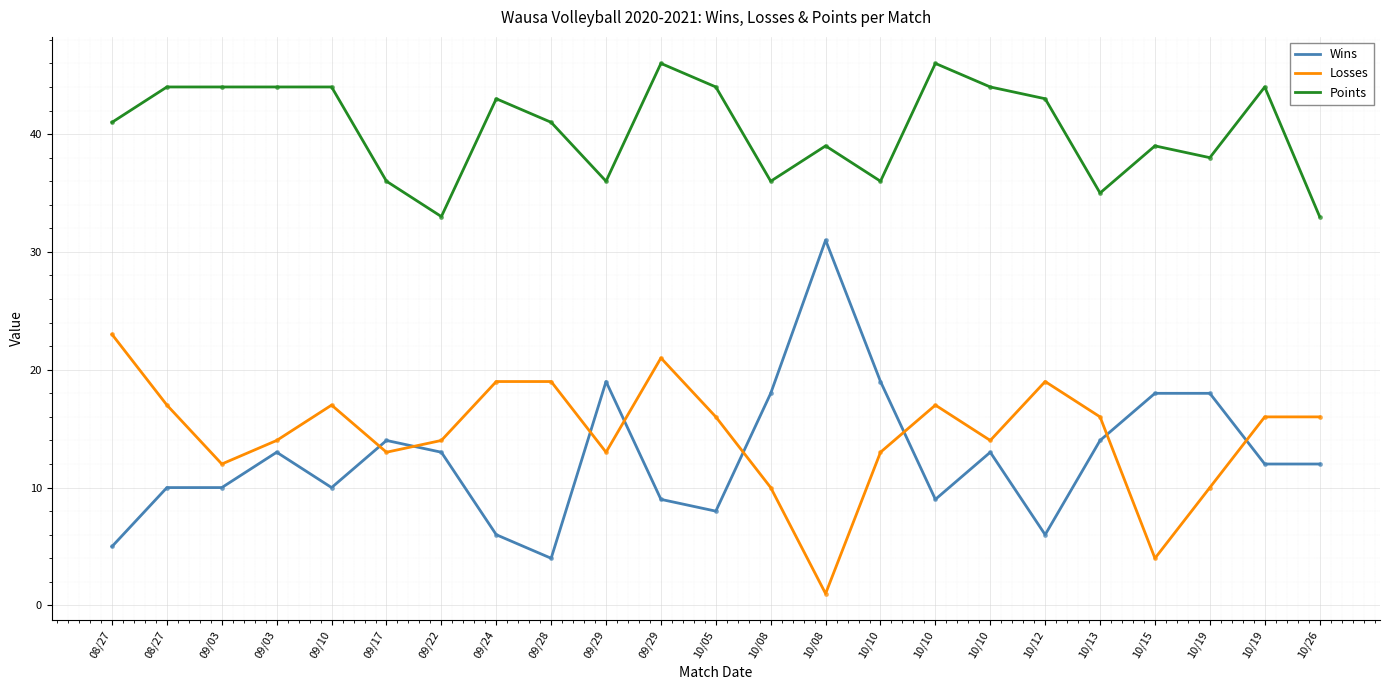

The value of Wins at 10/15 is 25. True or false?

False